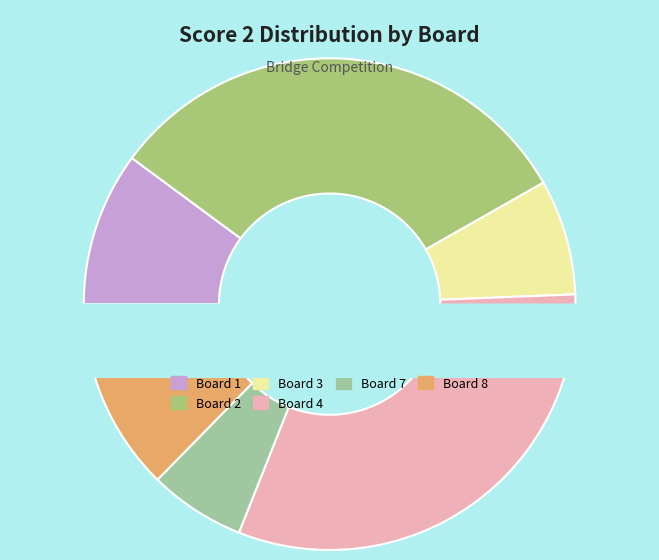

What percentage is the Board 4 slice, to the nearest percent?

32%